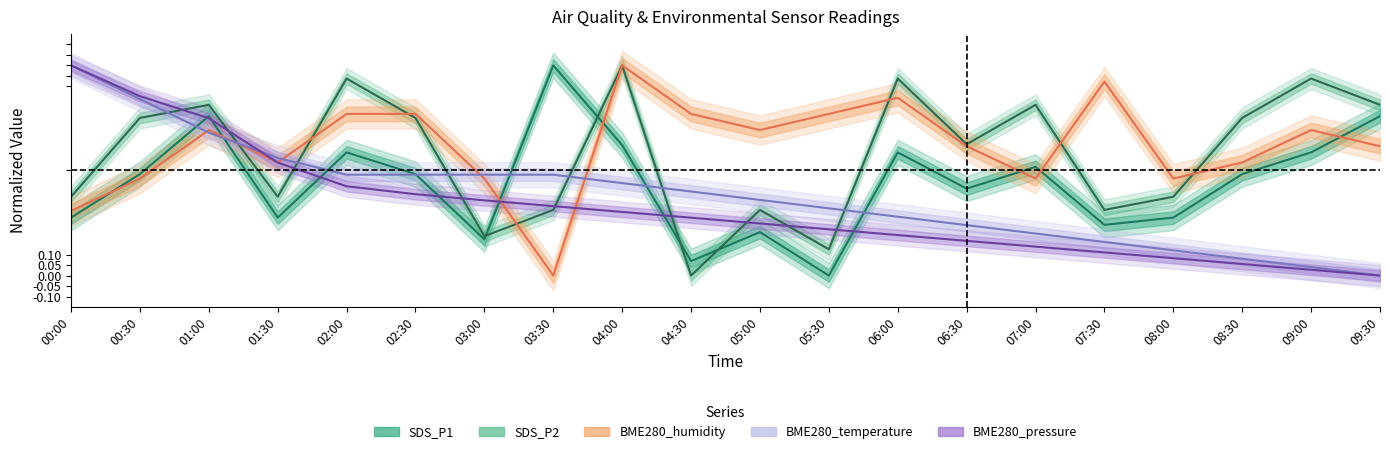

True or false: SDS_P2 and BME280_humidity intersect in this chart.

True